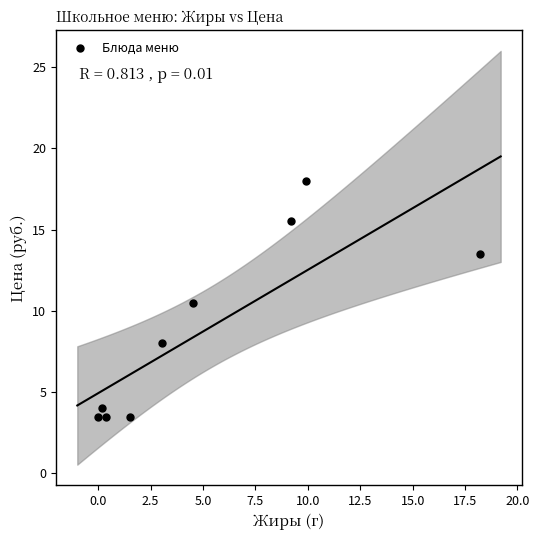

What Y value in the scatter plot is closest to 10?

10.5